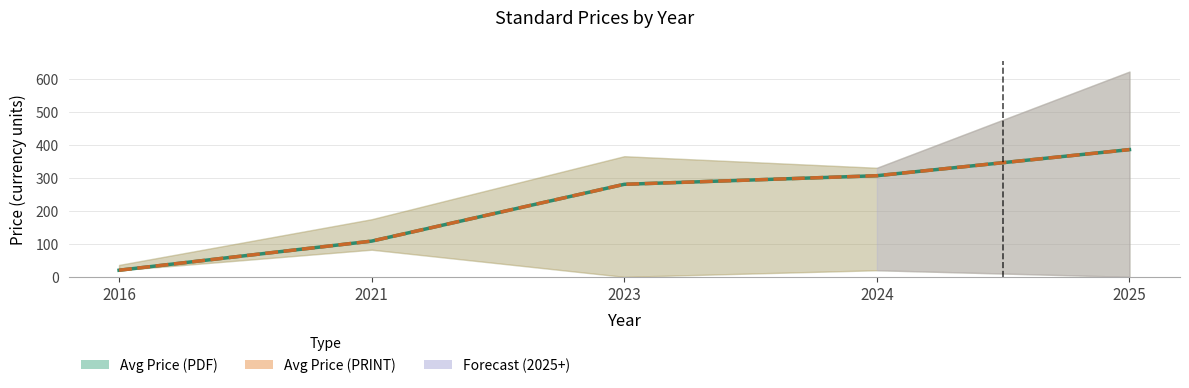

What is the maximum value for Avg Price (PDF)?

385.0